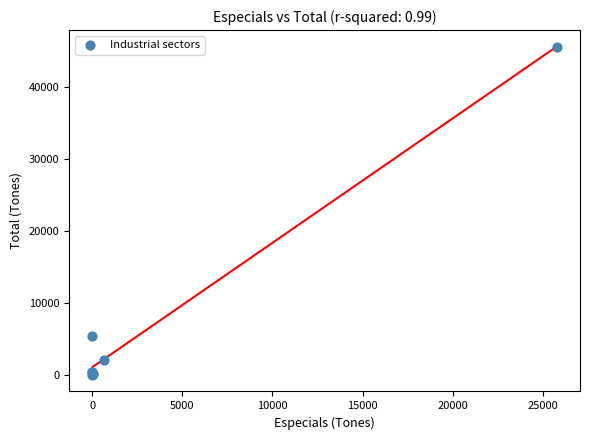

What Y value in the scatter plot is closest to 22780?

5414